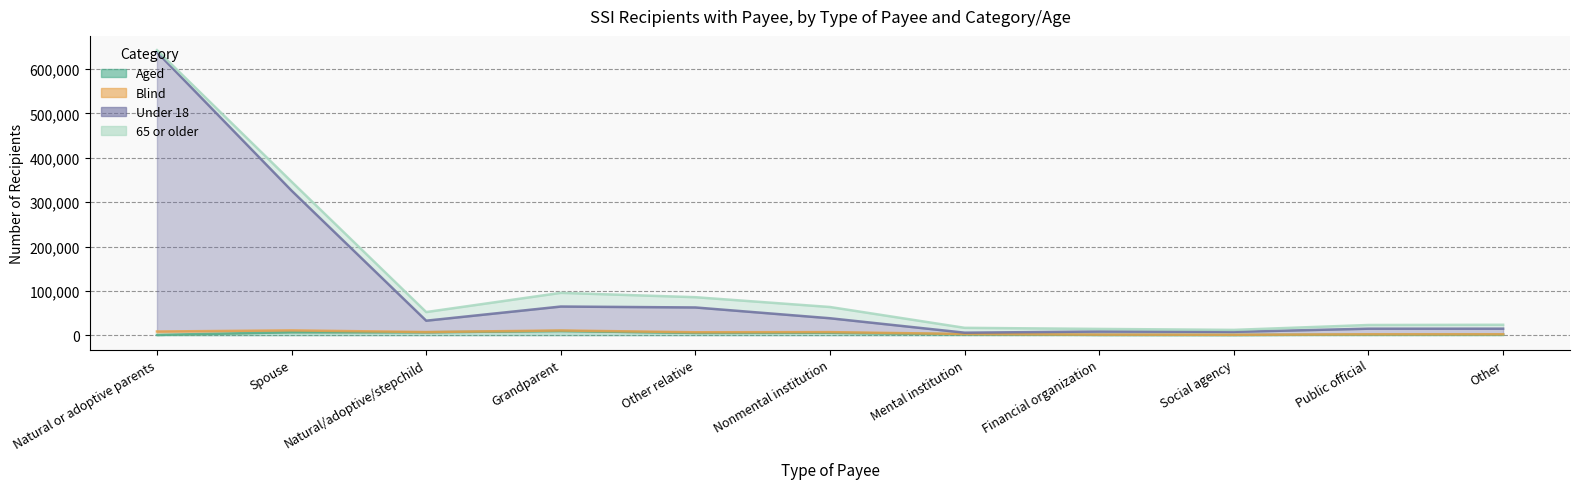

How many categories are shown in the chart?

11